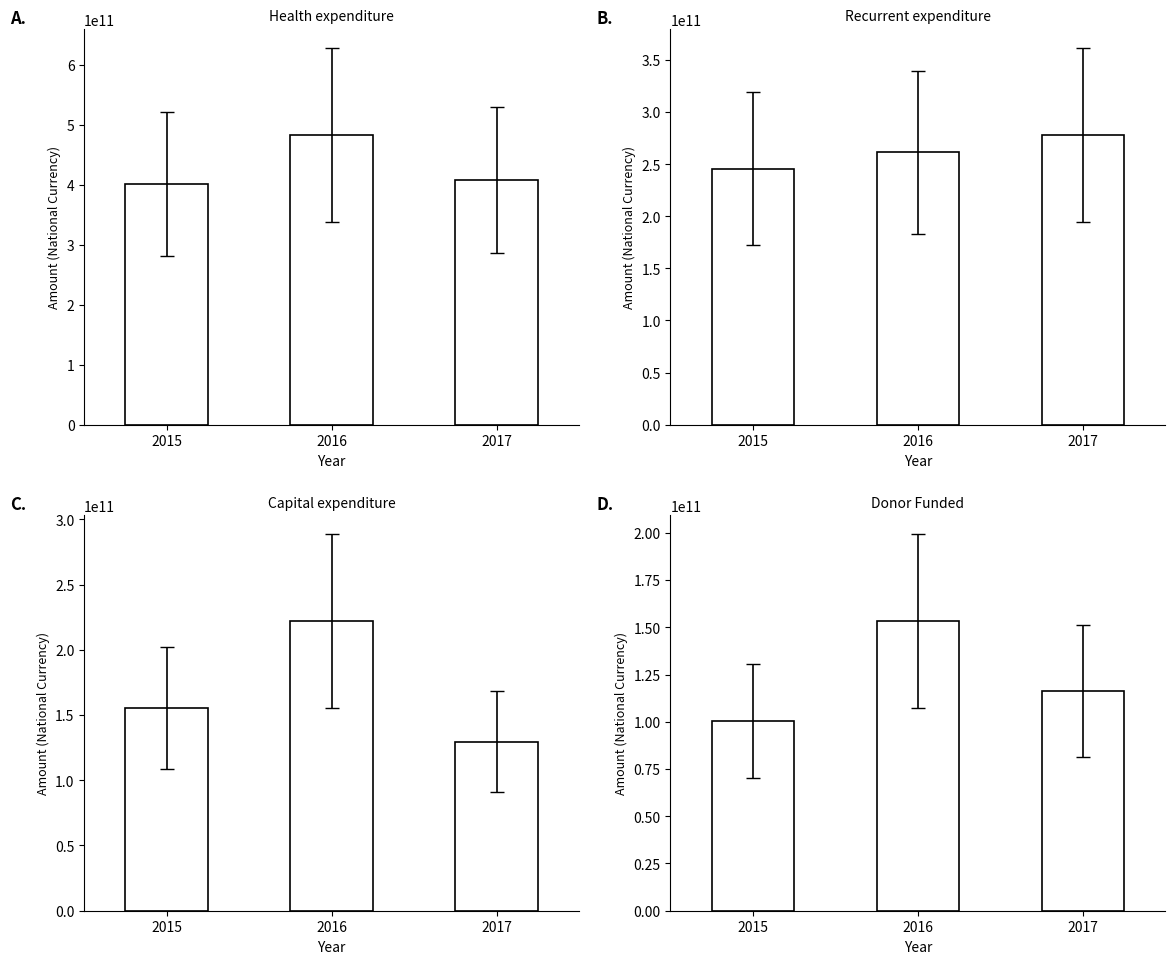

What value does the Donor Funded series have at 2017?

116327000000